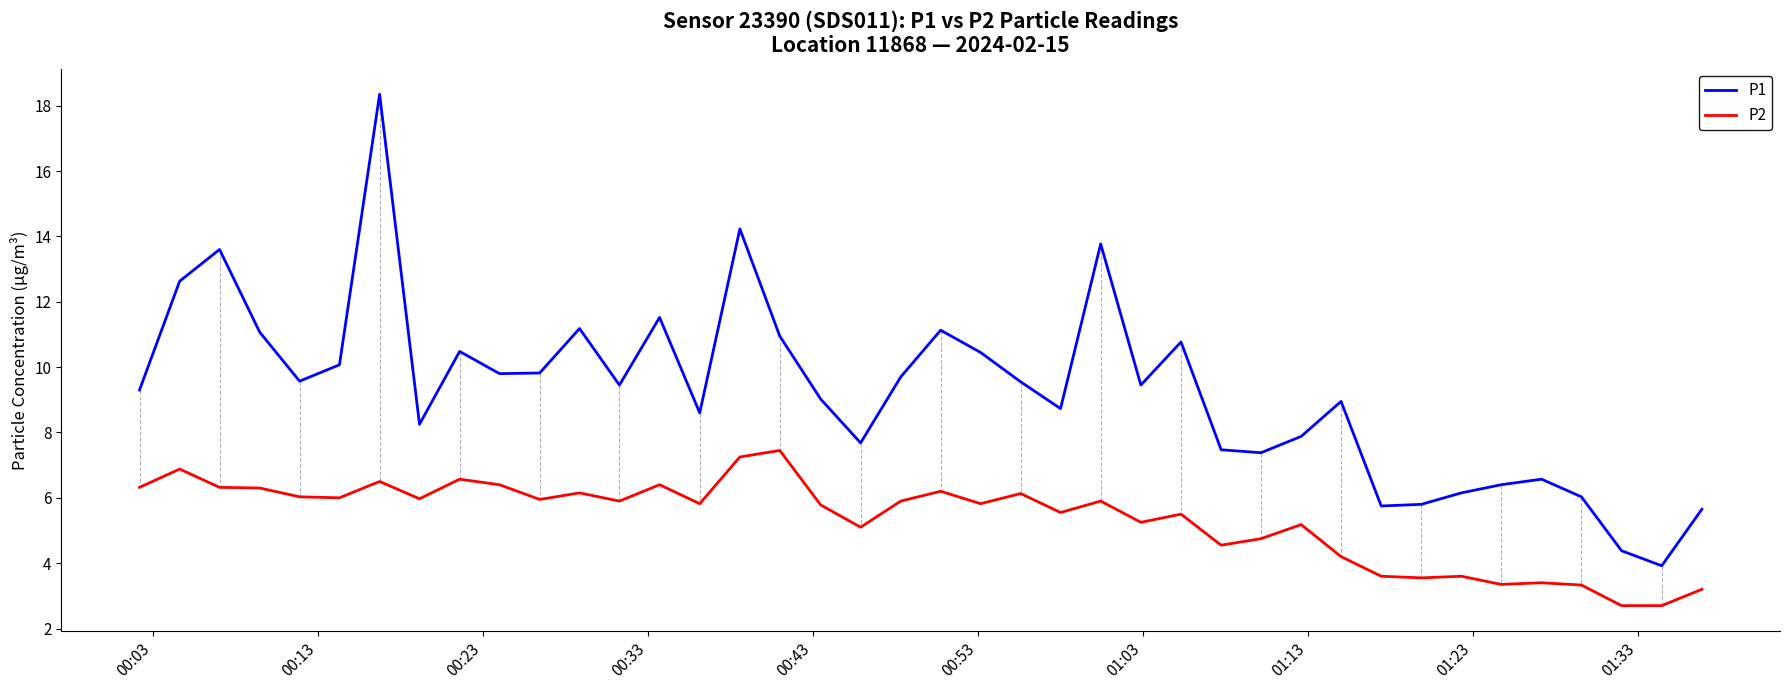

What is the greatest value displayed?

18.4